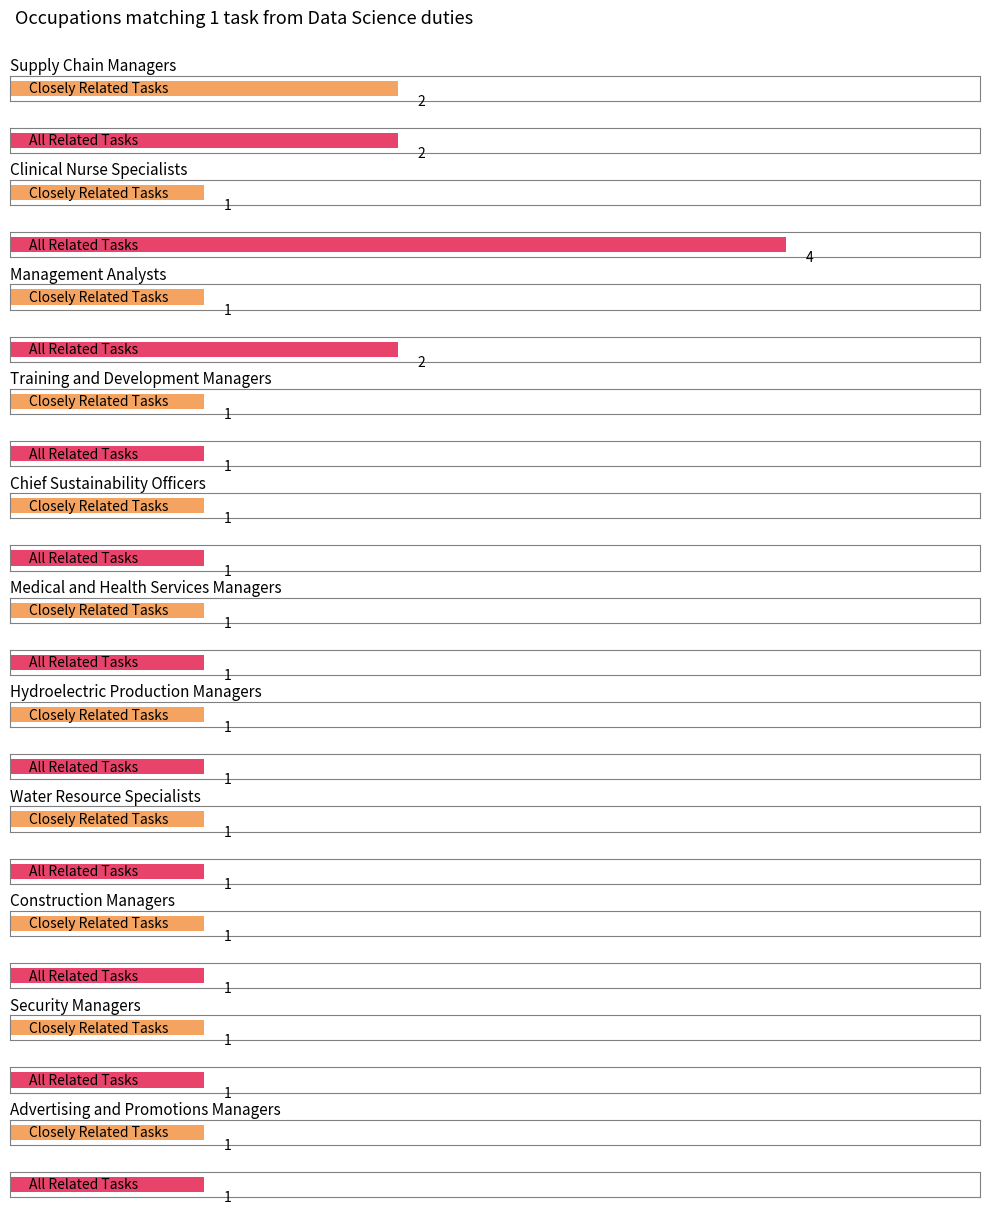

What is the label of the 2nd bar from the left?

Clinical Nurse Specialists